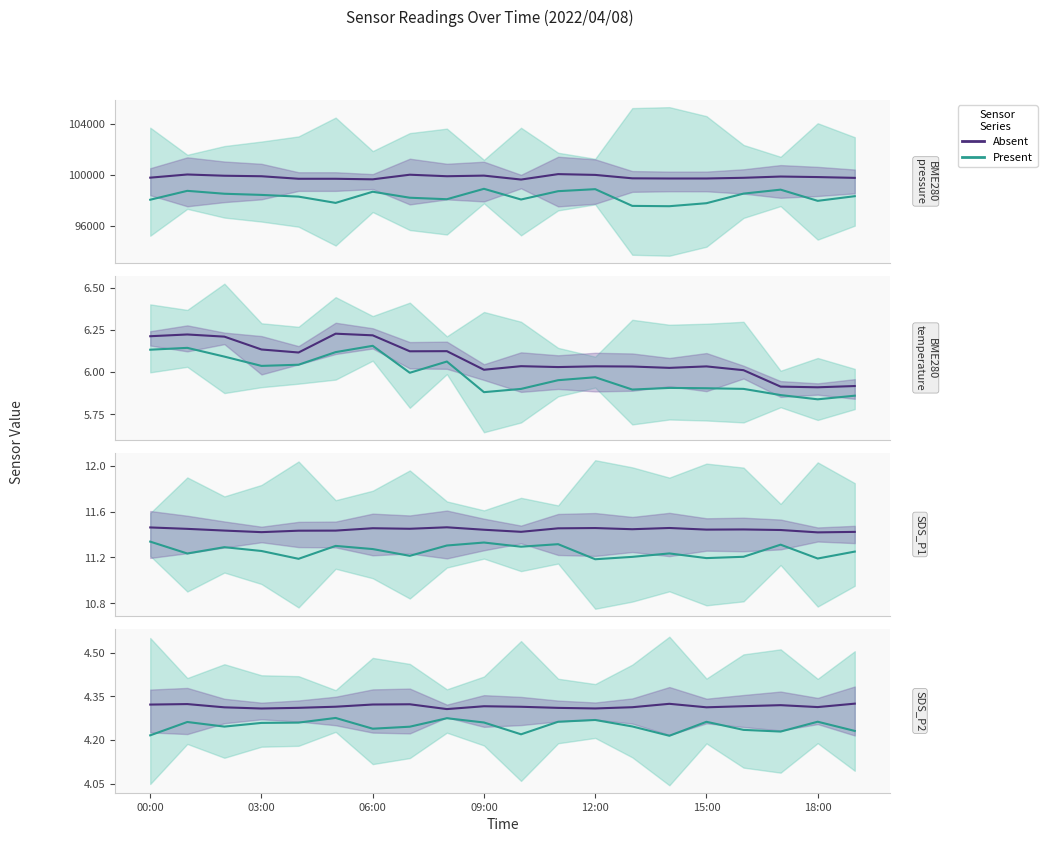

What position from the left is 17?

18